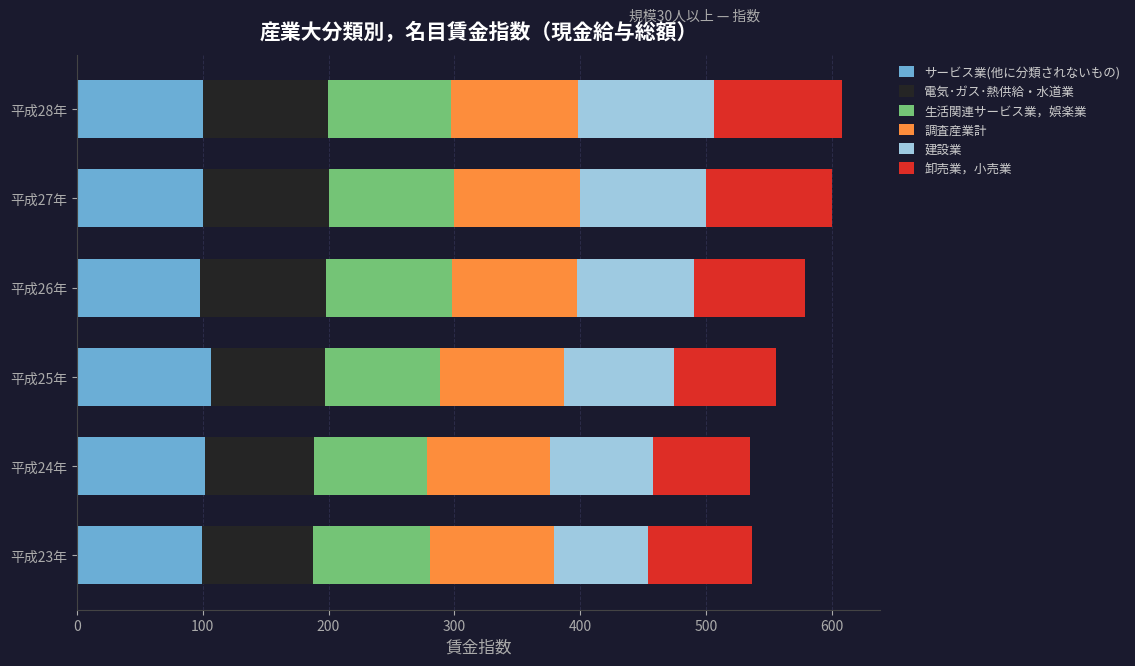

What is the total value across all series at 平成24年?

534.8